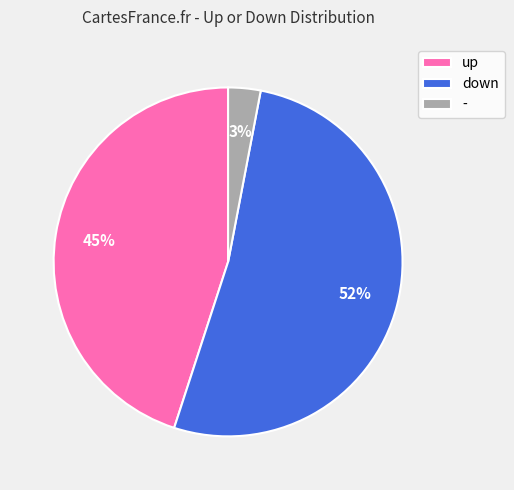

Approximately how many times larger is the value at up compared to -?

15.0